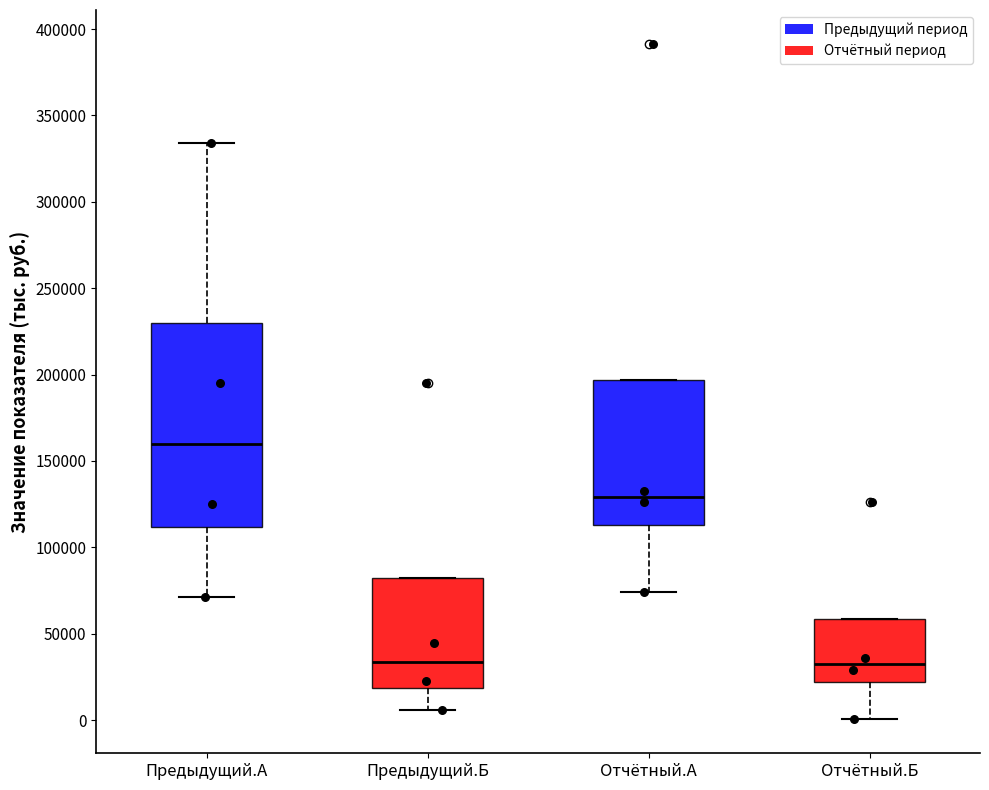

Reading left to right, read every box against the y-axis: the position of its median line, the range the box covers, and the ends of its whiskers. The values are not printed on the chart, so give them approximately, as read against the axis.

Предыдущий.А: median 160000, box 110000 to 230000, whiskers 70000 to 335000
Предыдущий.Б: median 35000, box 20000 to 80000, whiskers 5000 to 80000
Отчётный.А: median 130000, box 115000 to 195000, whiskers 75000 to 195000
Отчётный.Б: median 35000, box 20000 to 60000, whiskers 0 to 60000